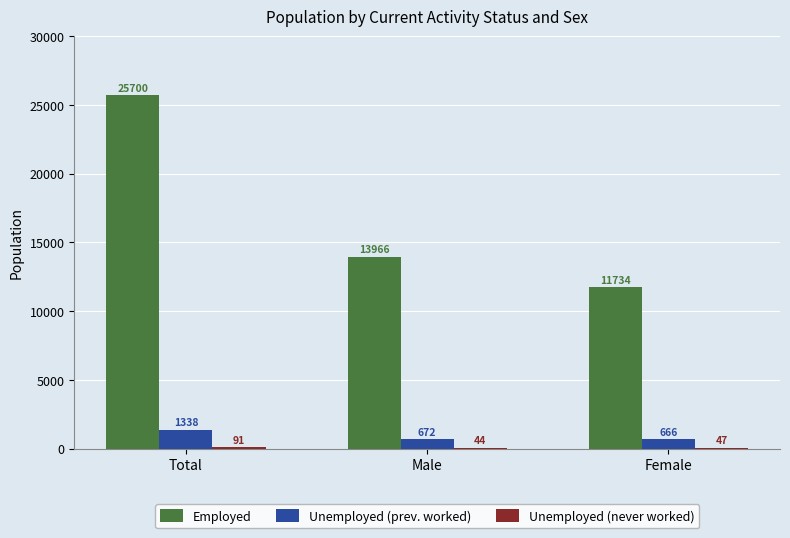

At which label is Unemployed (prev. worked) closest to 1002?

Male